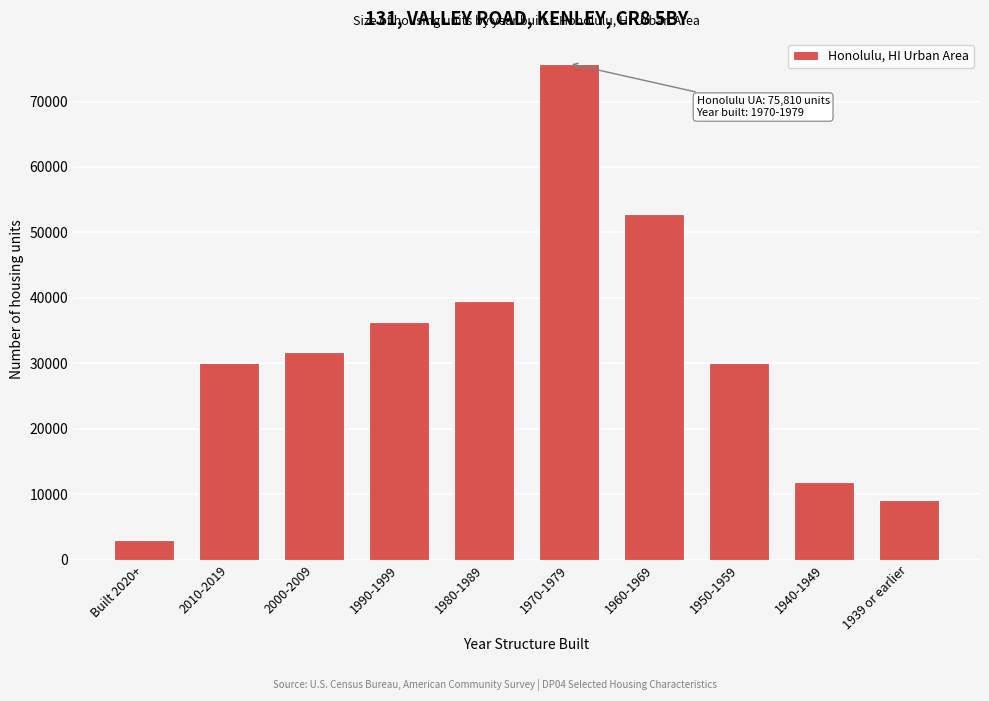

Which label corresponds to the largest value in the chart?

1970-1979